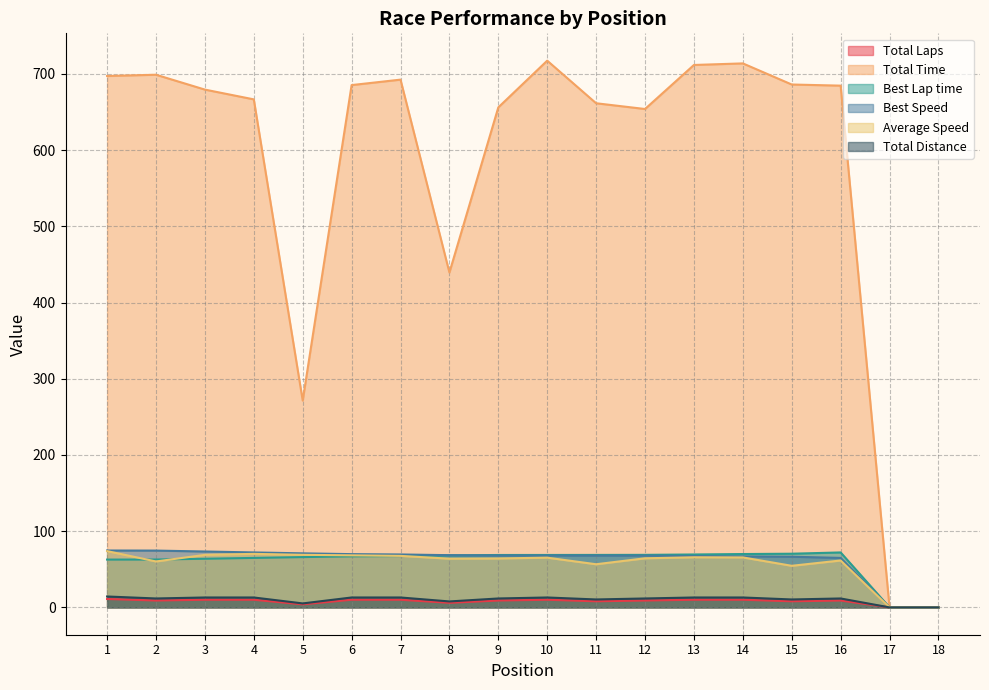

What are all the series names shown in the legend?

Total Laps, Total Time, Best Lap time, Best Speed, Average Speed, Total Distance